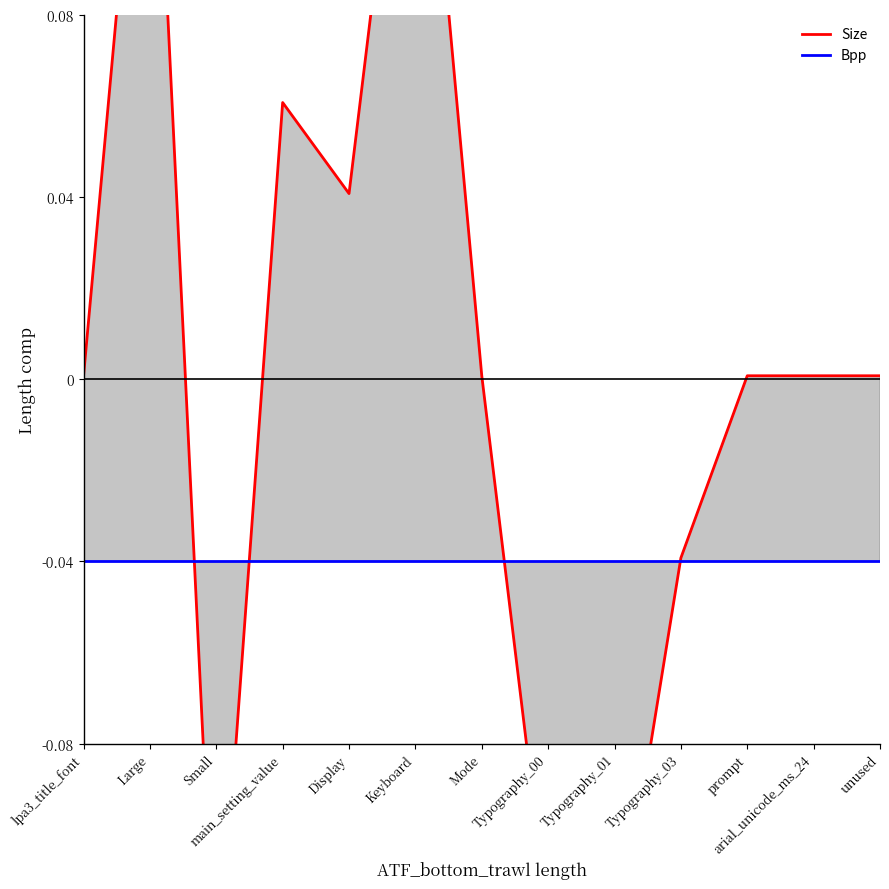

Reading left to right, extract all data points from this chart.

Size: 0.0	0.2	-0.1	0.1	0.0	0.2	0.0	-0.1	-0.1	-0.0	0.0	0.0	0.0
Bpp: -0.0	-0.0	-0.0	-0.0	-0.0	-0.0	-0.0	-0.0	-0.0	-0.0	-0.0	-0.0	-0.0